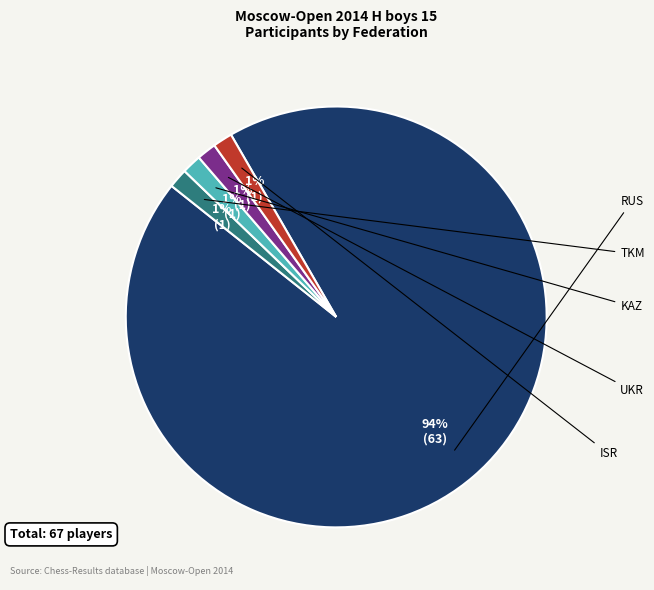

Is there a majority slice in this chart?

Yes